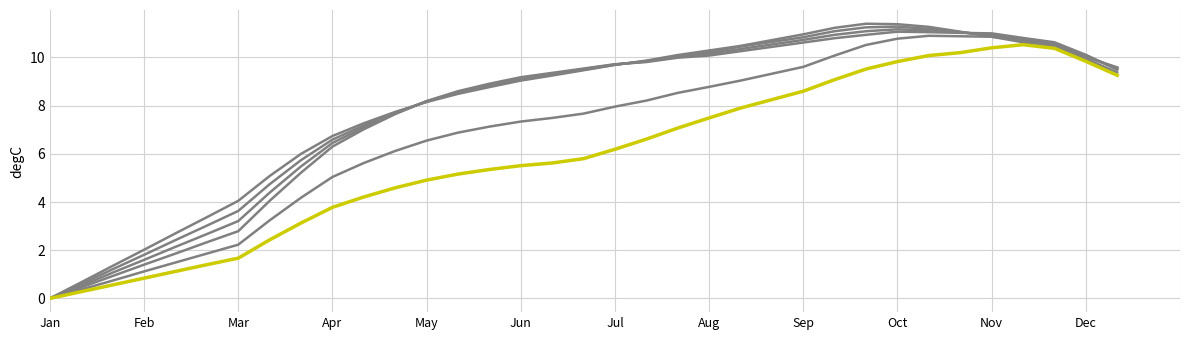

Reading left to right, list all the values displayed in this chart.

TWS=34: 0.0	0.7	1.4	2.0	2.7	3.4	4.0	5.1	6.0	6.7	7.3	7.7	8.2	8.5	8.8	9.0	9.2	9.5	9.7	9.9	10.1	10.3	10.5	11.0	11.2	11.4	11.4	11.3	11.1	10.9	10.6	10.4	10.0	9.6
TWS=36: 0.0	0.6	1.2	1.8	2.4	3.0	3.6	4.7	5.7	6.6	7.2	7.7	8.2	8.5	8.8	9.1	9.3	9.5	9.7	9.8	10.1	10.2	10.4	10.8	11.1	11.2	11.3	11.2	11.1	10.9	10.7	10.5	10.1	9.6
TWS=38: 0.0	0.5	1.1	1.6	2.1	2.7	3.2	4.4	5.5	6.5	7.1	7.7	8.2	8.6	8.9	9.1	9.3	9.5	9.7	9.8	10.0	10.2	10.3	10.7	10.9	11.1	11.2	11.1	11.0	10.9	10.8	10.6	10.1	9.5
TWS=40: 0.0	0.5	0.9	1.4	1.9	2.3	2.8	4.0	5.2	6.3	7.0	7.7	8.2	8.6	8.9	9.2	9.4	9.5	9.7	9.8	10.0	10.1	10.3	10.6	10.8	10.9	11.1	11.1	11.0	11.0	10.8	10.6	10.1	9.5
TWS=42: 0.0	0.4	0.7	1.1	1.5	1.9	2.2	3.2	4.2	5.0	5.6	6.1	6.5	6.9	7.1	7.3	7.5	7.7	8.0	8.2	8.5	8.8	9.0	9.6	10.1	10.5	10.8	10.9	10.9	10.9	10.7	10.5	9.9	9.4
TWS=44: 0.0	0.3	0.6	0.8	1.1	1.4	1.7	2.4	3.1	3.8	4.2	4.6	4.9	5.2	5.3	5.5	5.6	5.8	6.2	6.6	7.1	7.5	7.9	8.6	9.1	9.5	9.8	10.1	10.2	10.4	10.5	10.4	9.8	9.3